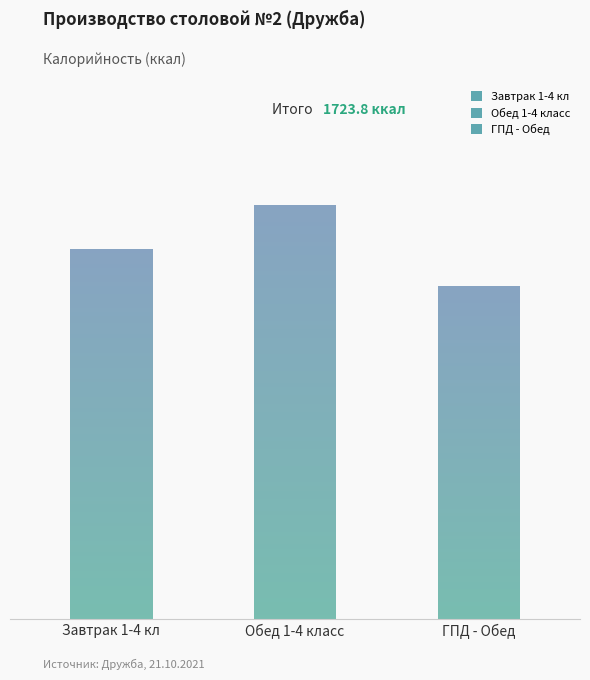

What is the approximate value at ГПД - Обед?

513.6